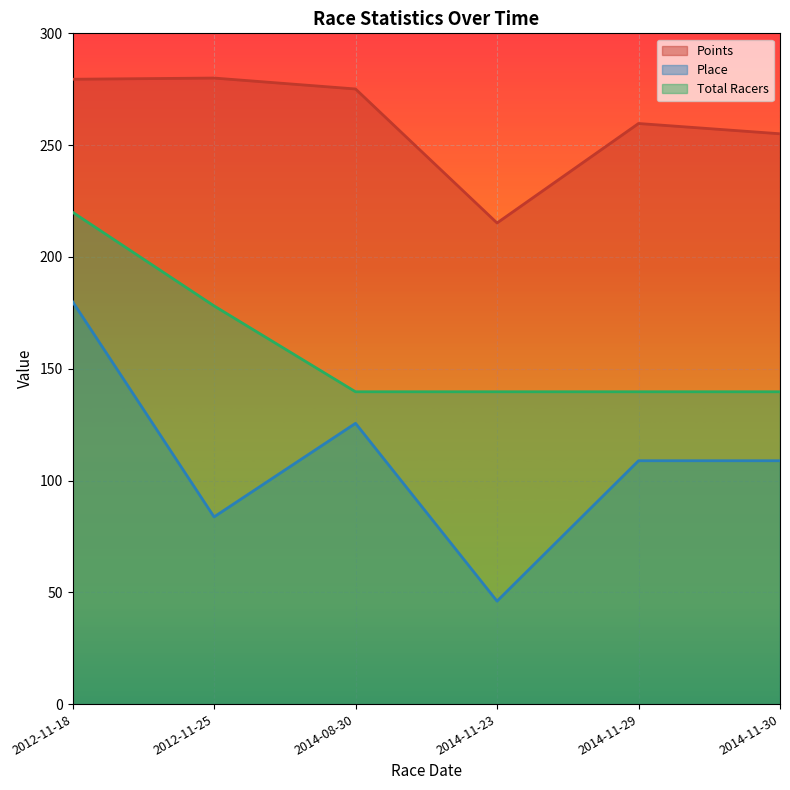

How many values in the Place series exceed 108?

4